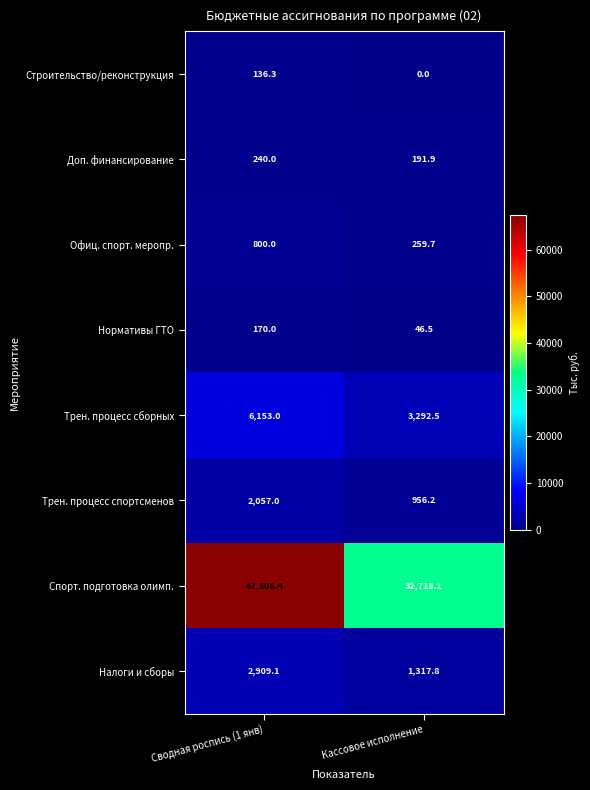

What is the difference between the Доп. финансирование values at Сводная роспись (1 янв) and Кассовое исполнение?

48.1